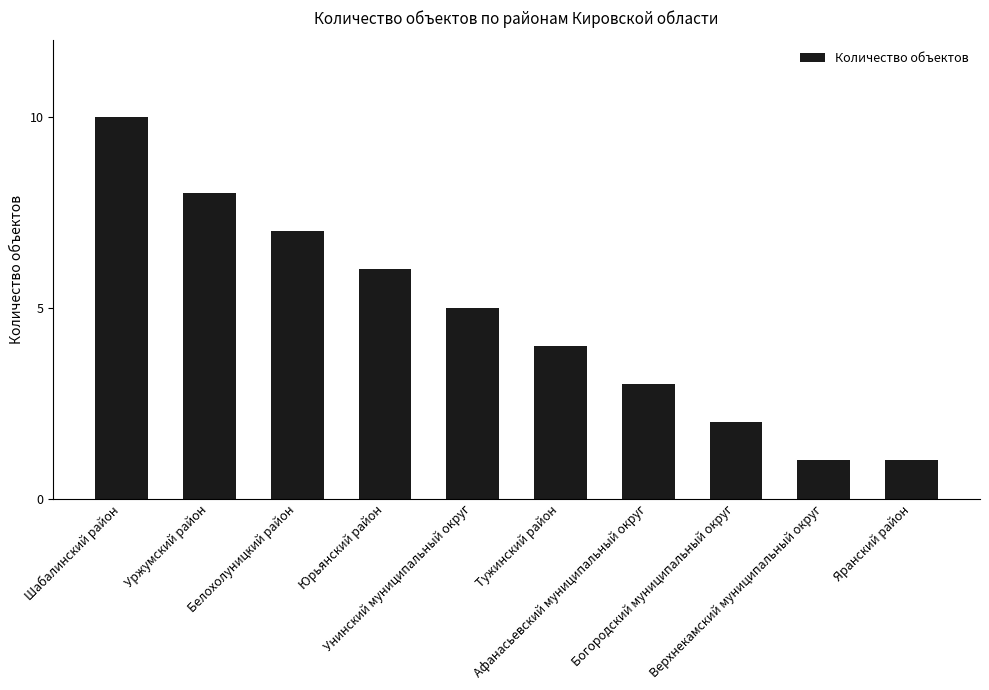

What is the label of the 3rd bar from the left?

Белохолуницкий район